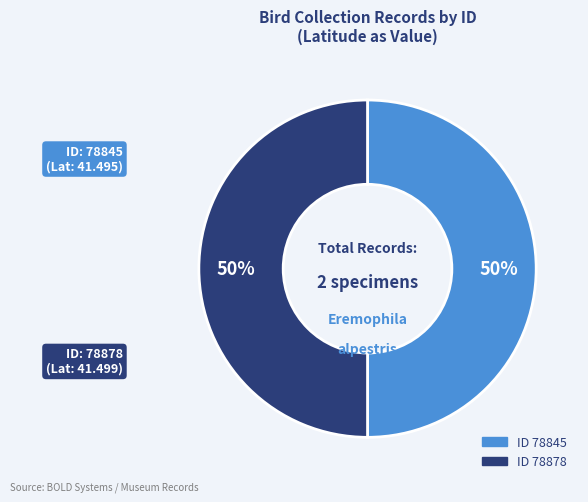

How many segments does this pie chart have?

2